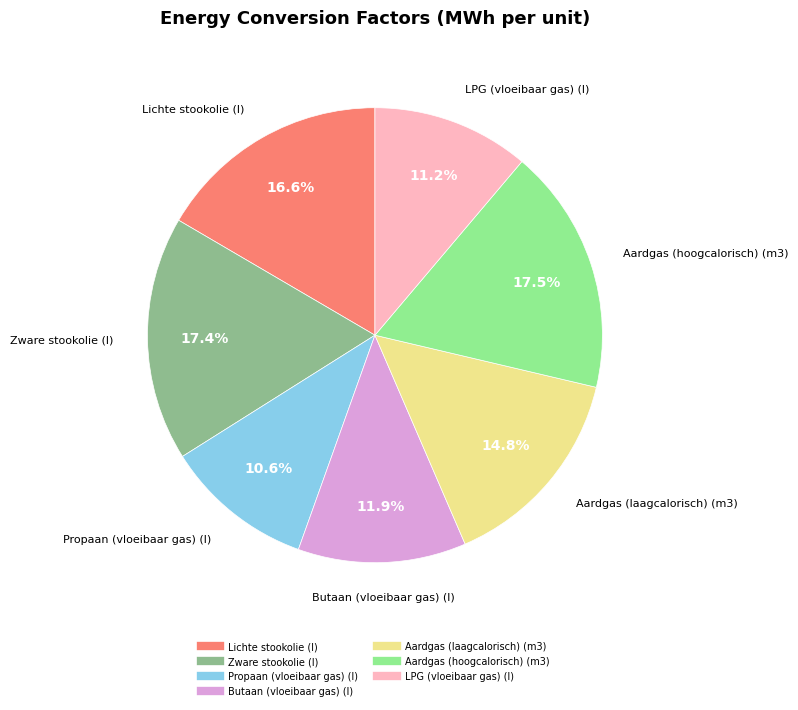

What is the smallest slice in the pie chart?

Propaan (vloeibaar gas) (l)